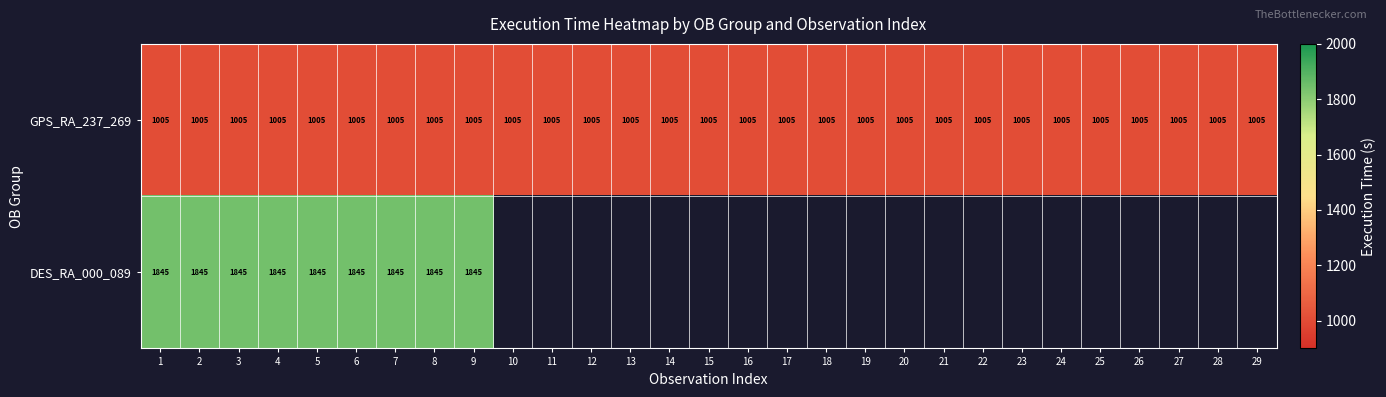

At how many categories does at least one series exceed 1455?

9